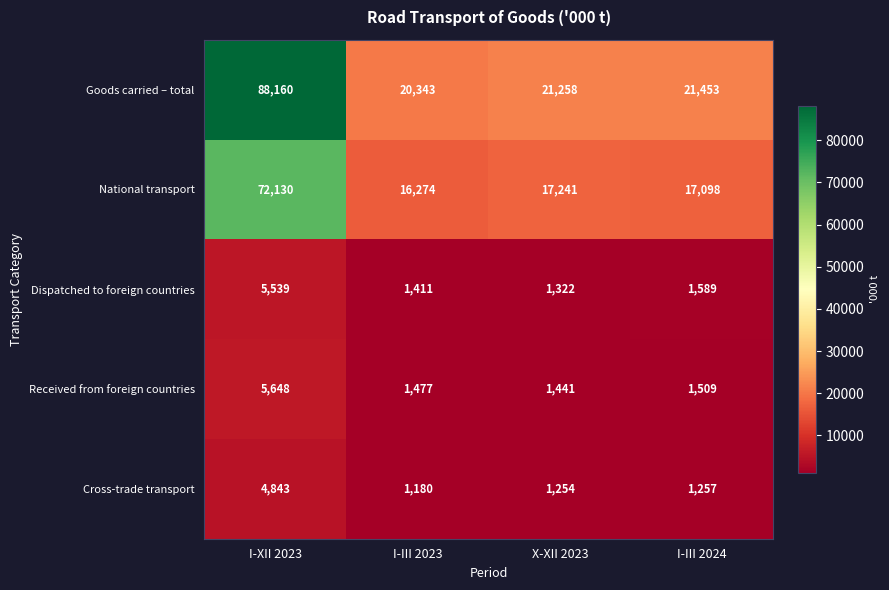

Which series has the largest total across all categories?

Goods carried – total